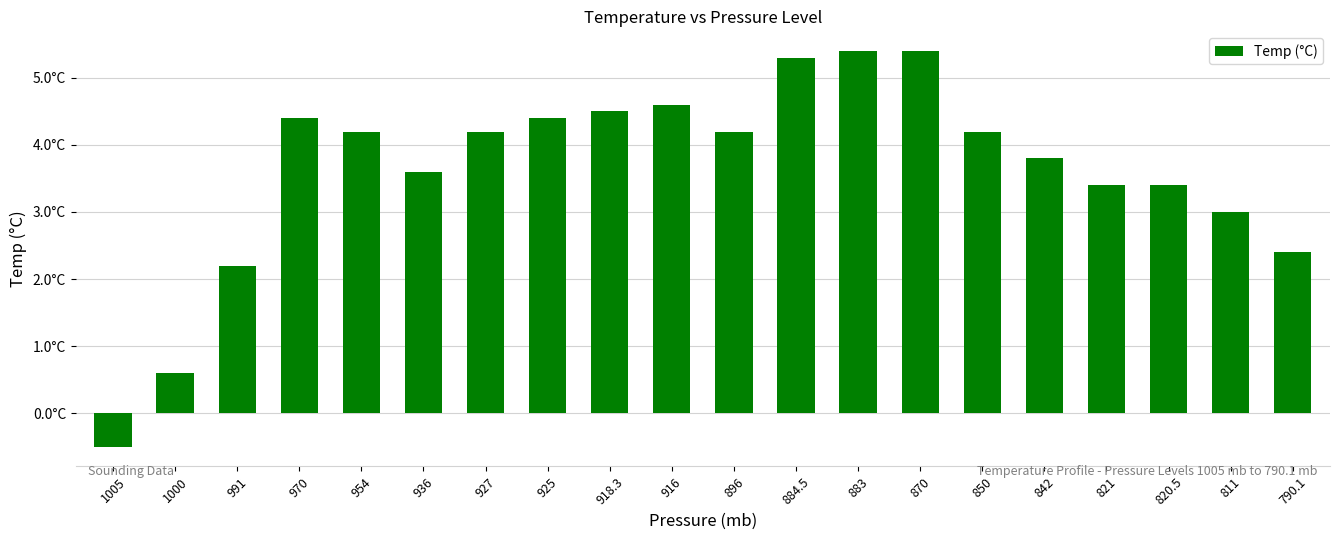

Does the chart contain any negative values?

Yes